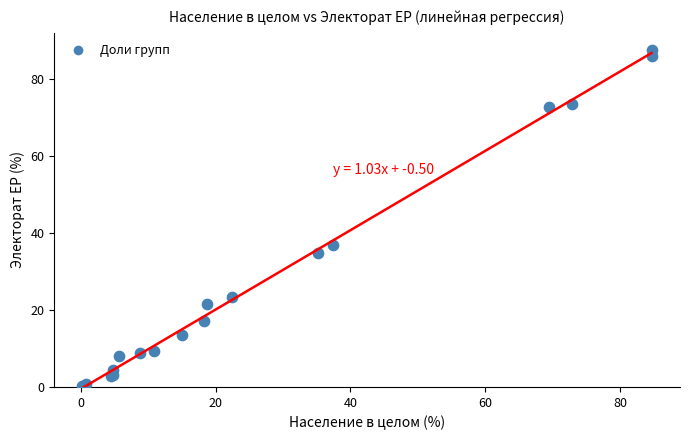

What Y value in the scatter plot is closest to 43?

37.0